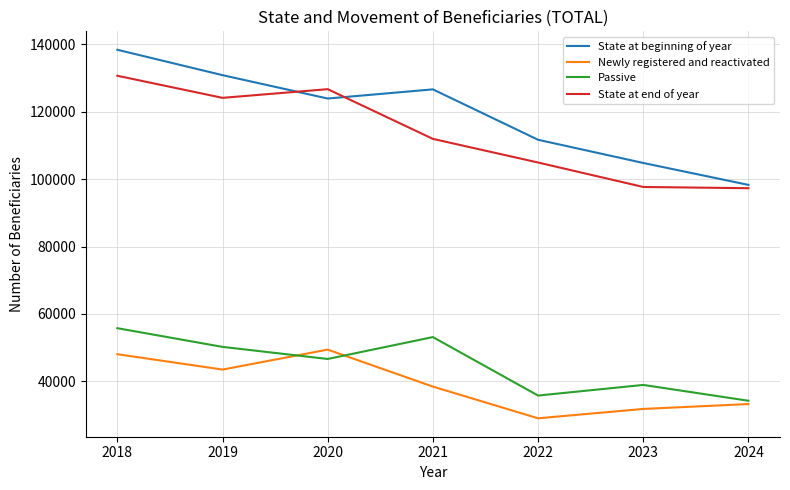

Count the number of data series in this chart.

4